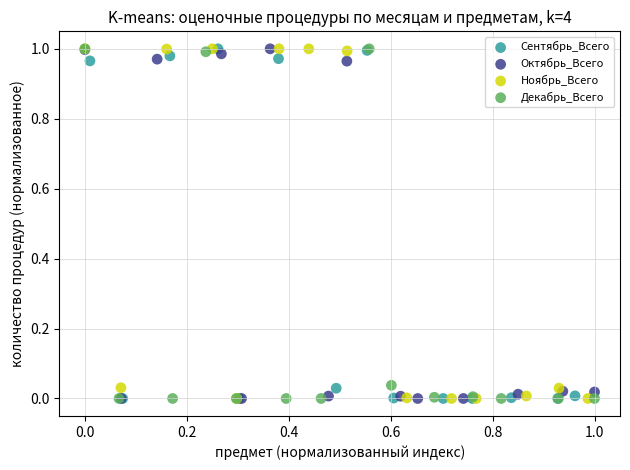

What are all the series names shown in the legend?

Сентябрь_Всего, Октябрь_Всего, Ноябрь_Всего, Декабрь_Всего